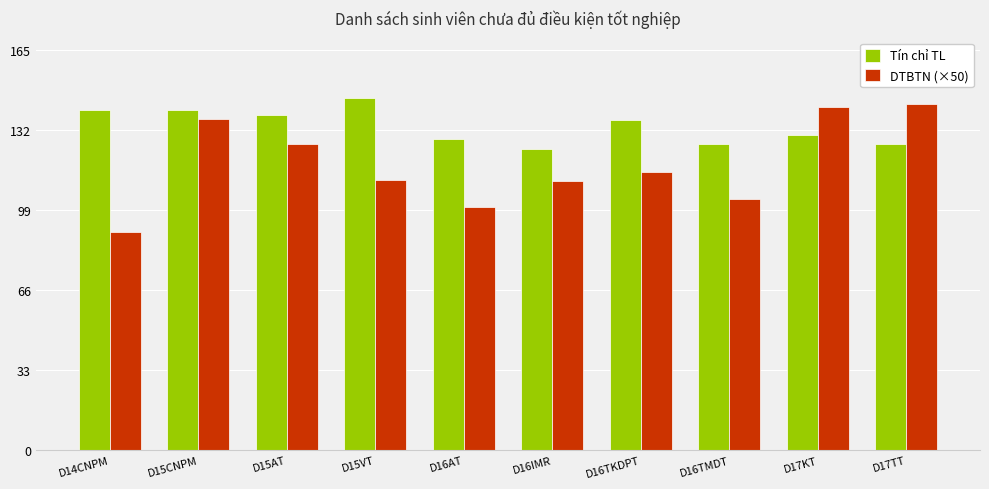

Which series has the largest total across all categories?

Tín chỉ TL